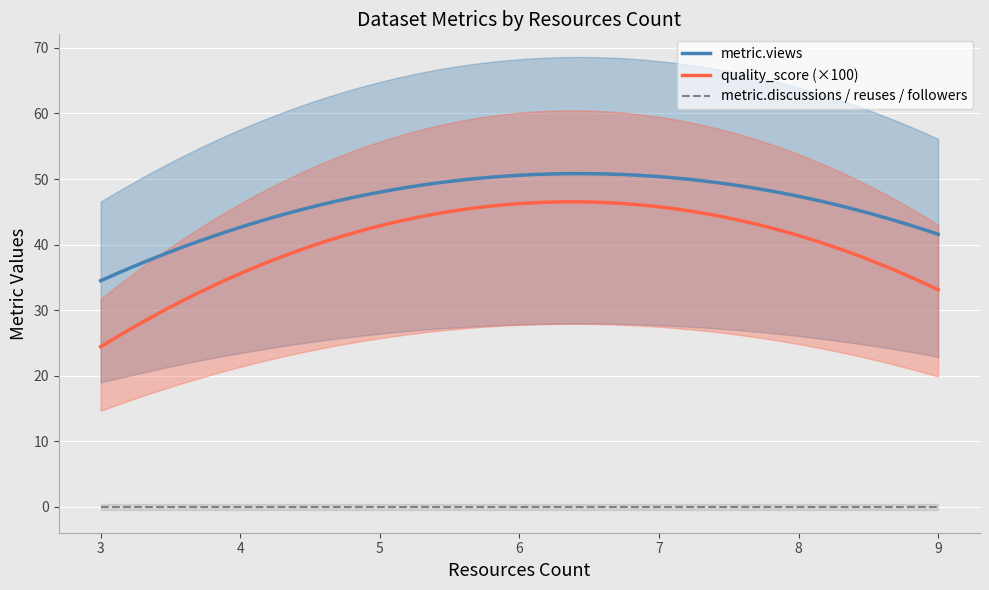

What is the label of the 3rd point from the left?

5